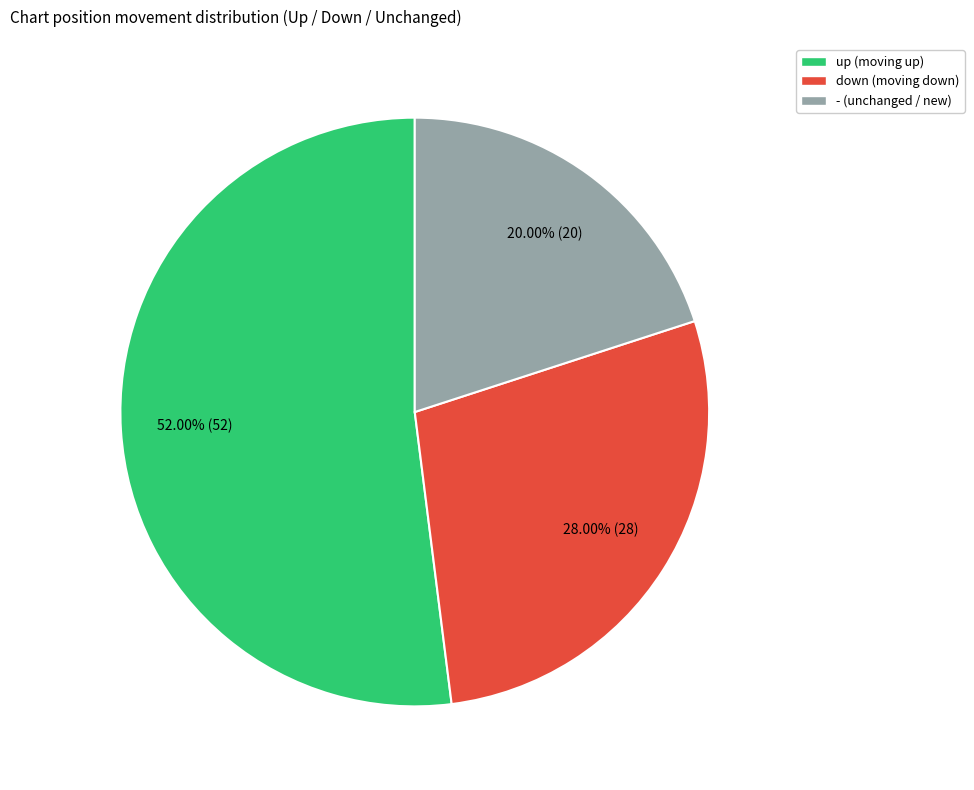

Is it true that up is 52% of the pie?

True